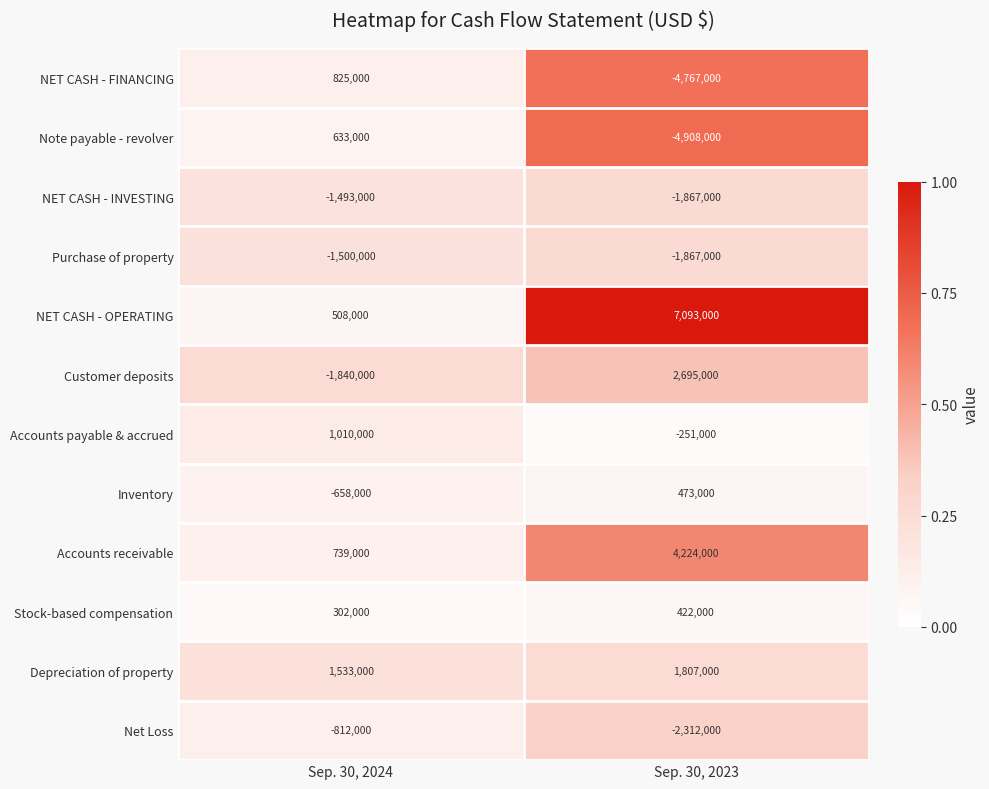

What is the sum of all NET CASH - INVESTING values?

-3360000